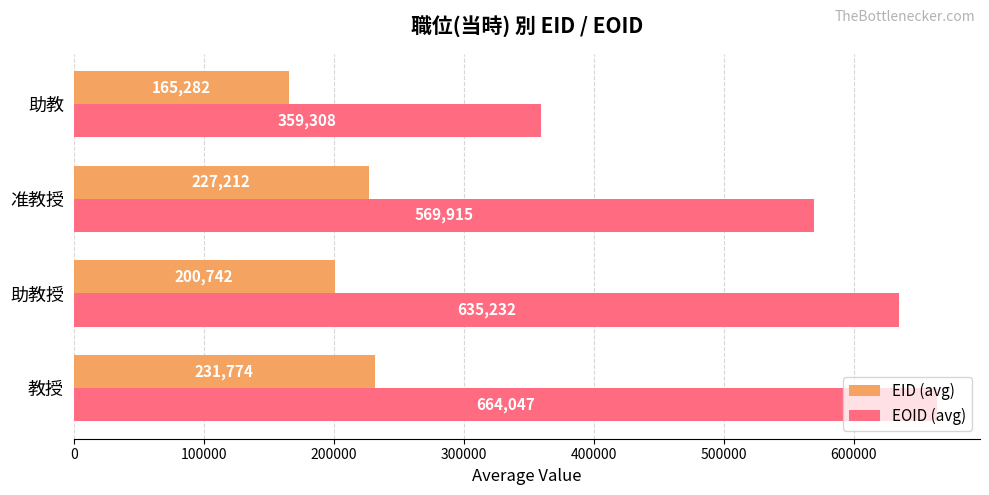

Is it true that EID (avg) equals 347425.1 at 准教授?

False